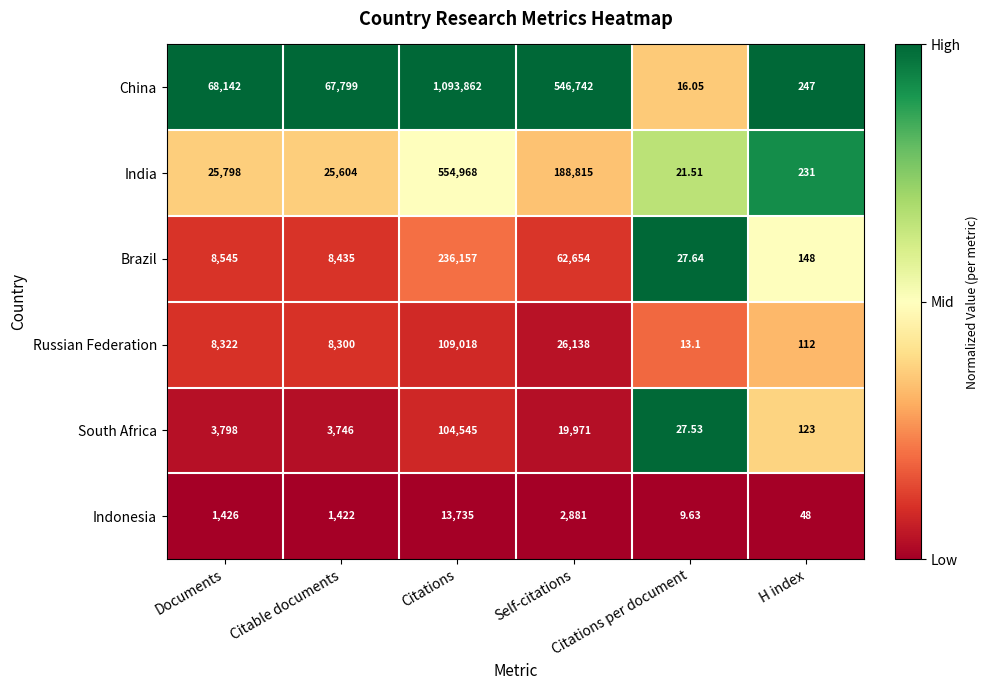

Is the value of Brazil at Self-citations greater than the value of China at H index?

Yes